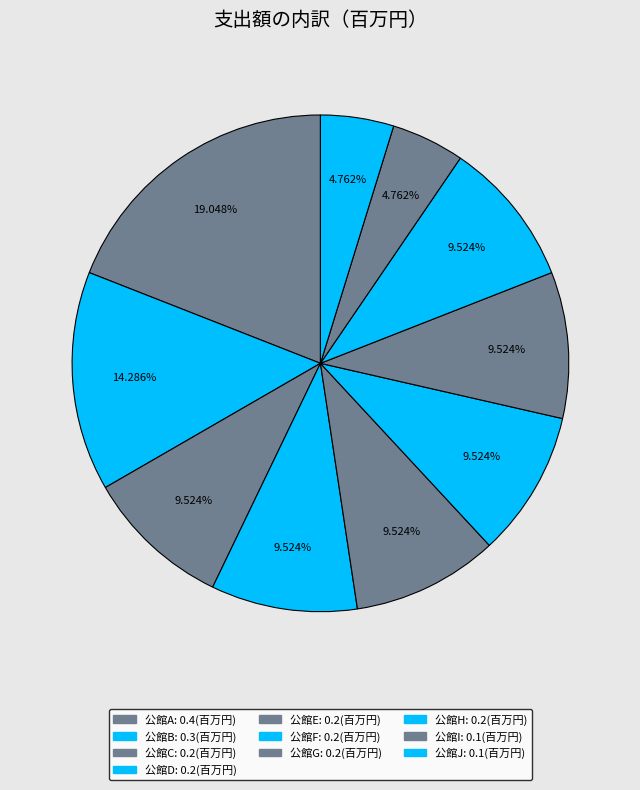

What is the largest slice in the pie chart?

公館A